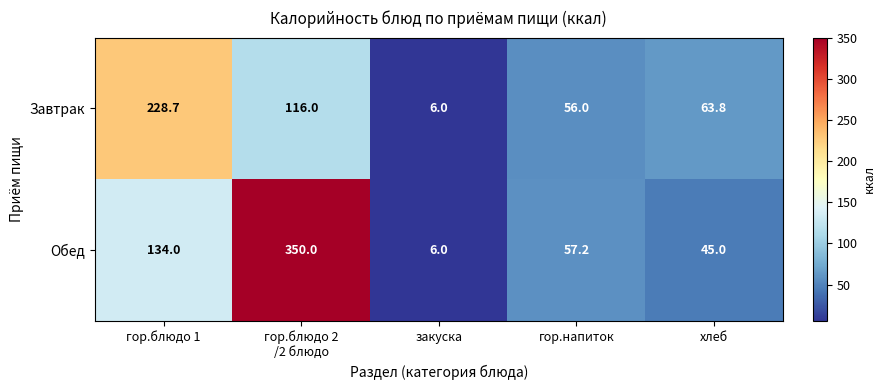

What is the sum of the Обед values at гор.блюдо 1 and гор.напиток?

191.2